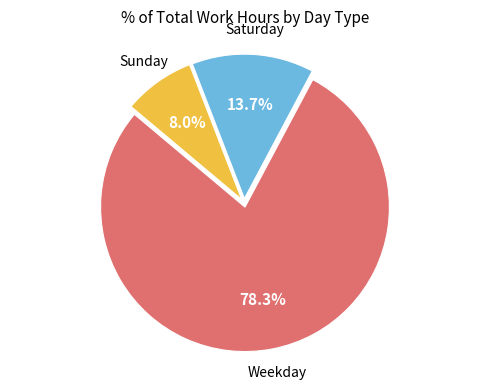

Is there any slice that represents more than half of the pie?

Yes